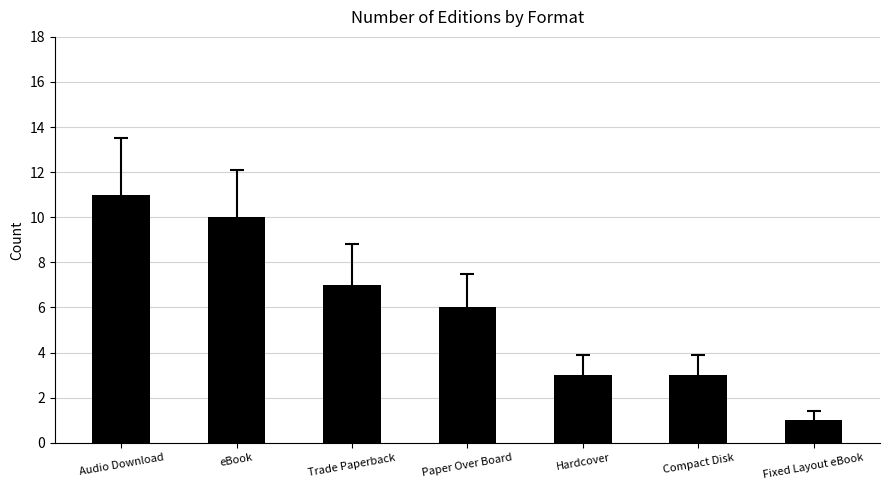

How many distinct data groups are displayed?

1